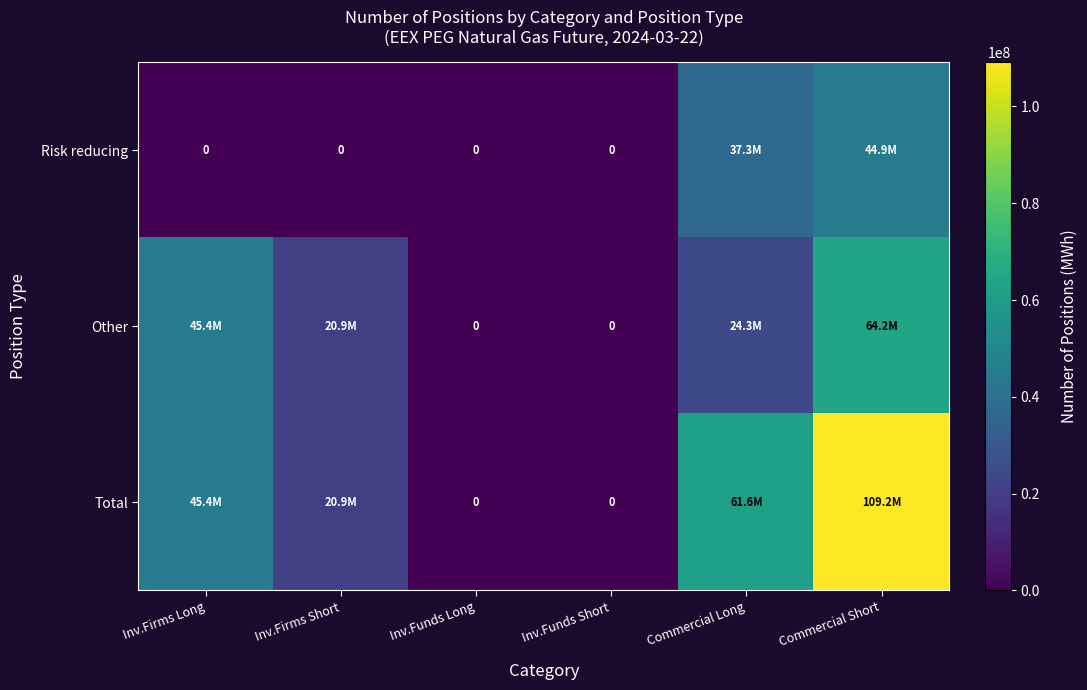

What is the difference between the maximum and minimum values in the Risk reducing series?

44933751